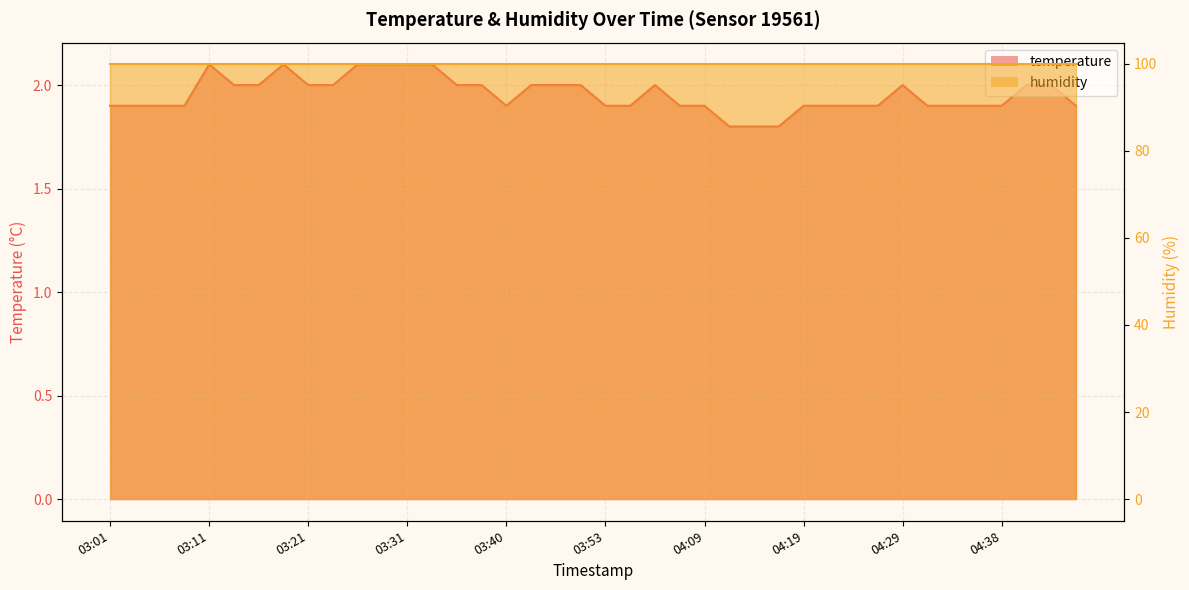

Is it true that the value at 04:26 is 2.6?

False